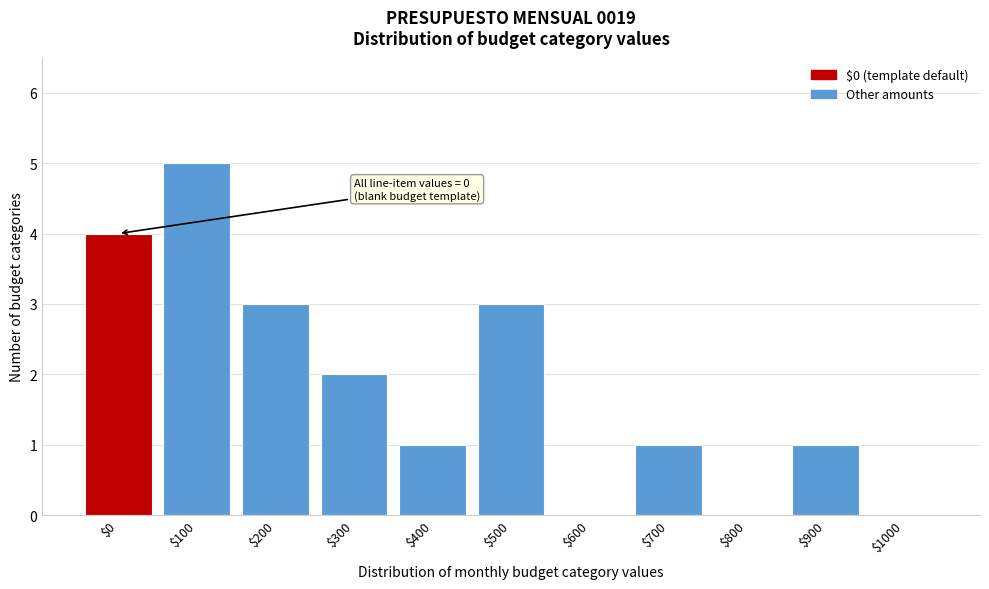

What is the sum of all values?

20